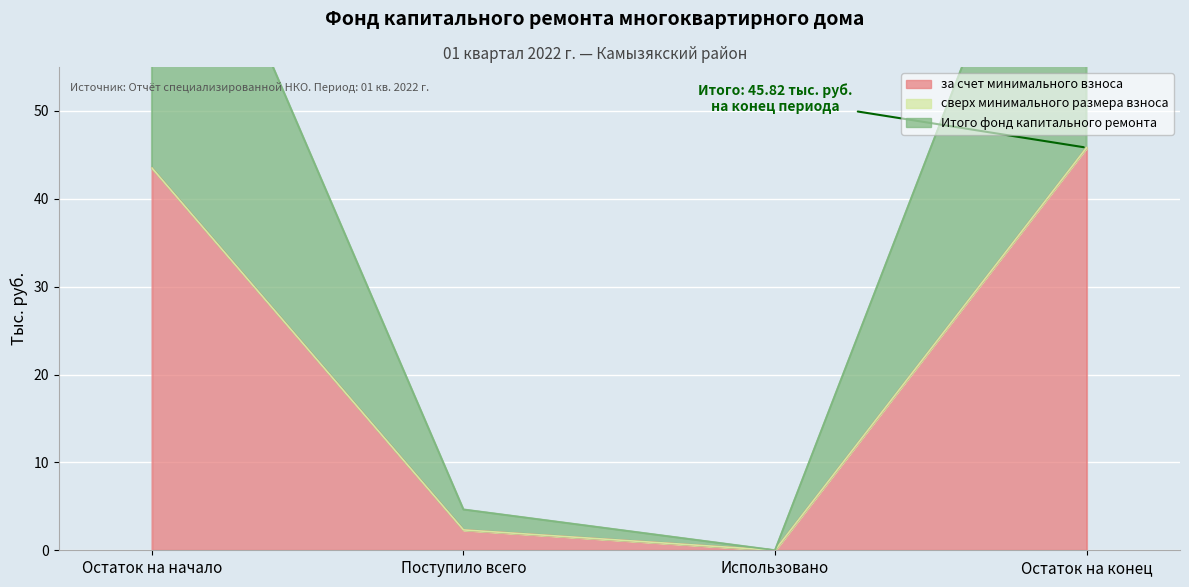

What is the highest value of the за счет минимального взноса series?

45.8